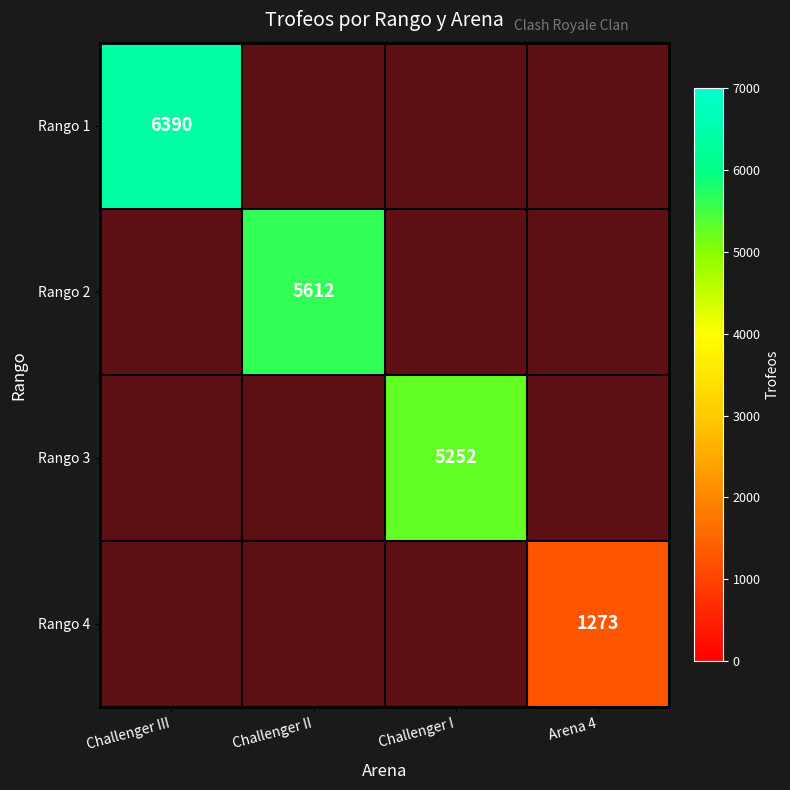

True or false: Challenger I has a value of 0 at Rango 1.

True